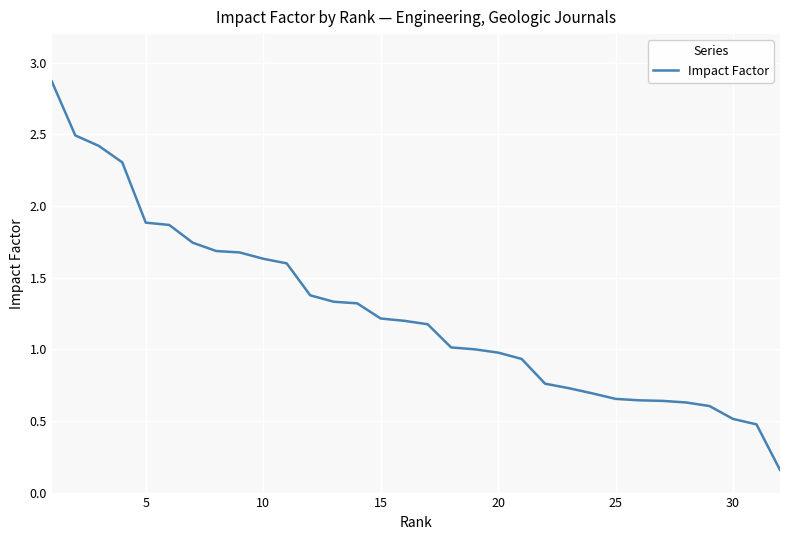

What is the maximum value shown in the chart?

2.9